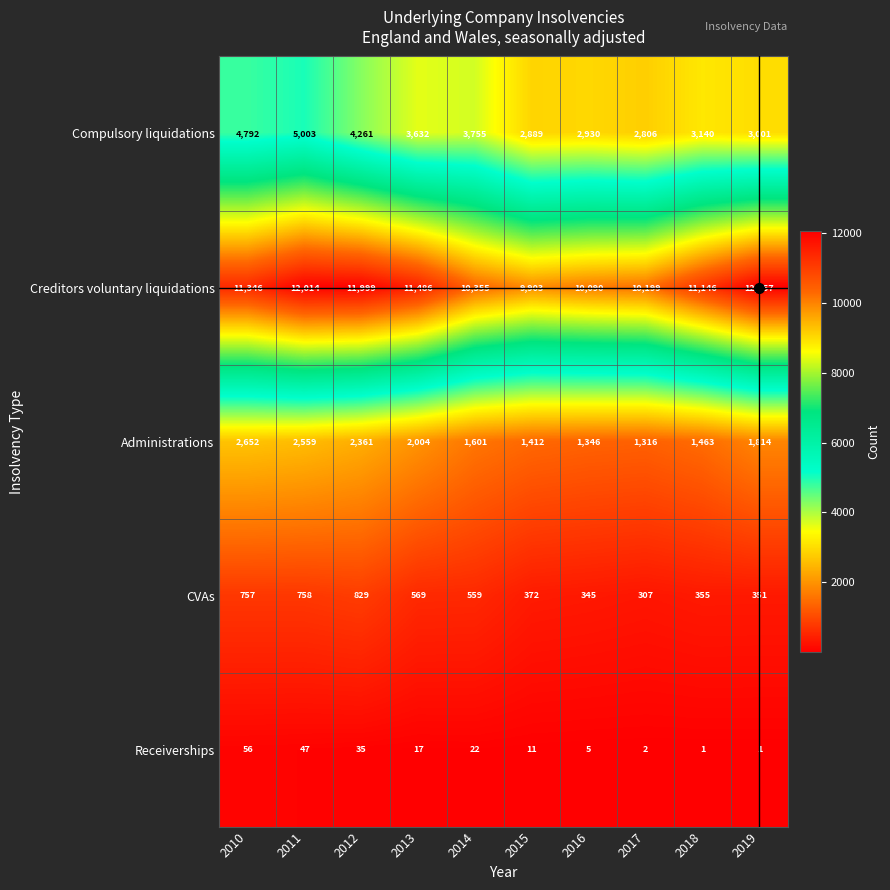

Between 2016 and 2018, which series saw the biggest shift?

Creditors voluntary liquidations